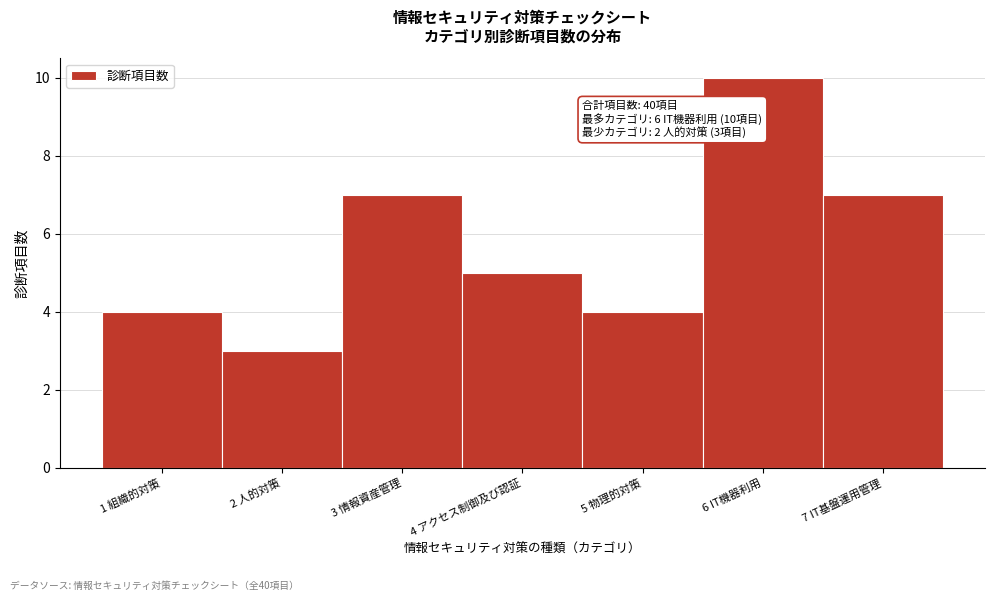

Reading left to right, transcribe all the data shown in this chart.

1 組織的対策=4	2 人的対策=3	3 情報資産管理=7	4 アクセス制御及び認証=5	5 物理的対策=4	6 IT機器利用=10	7 IT基盤運用管理=7